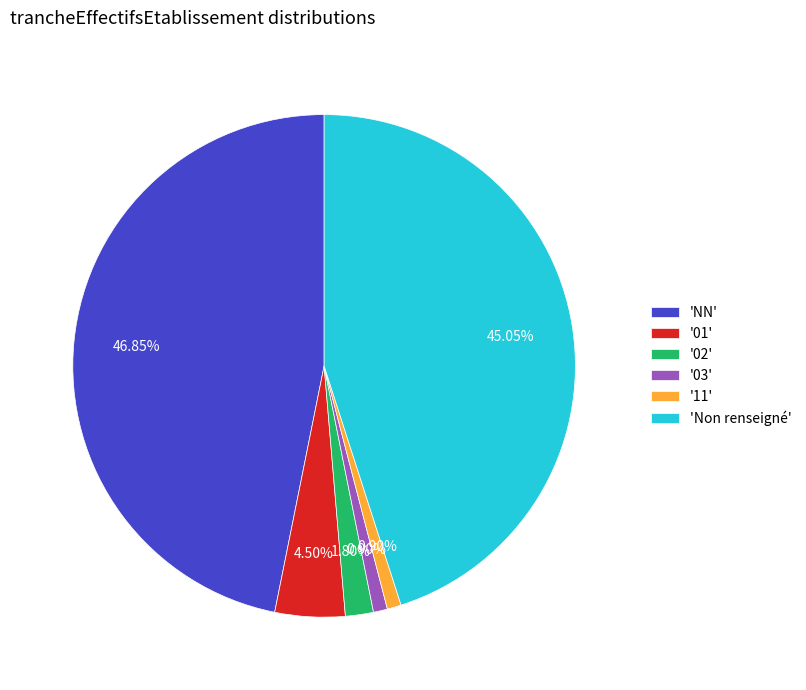

Combined, do '03' and '02' account for over 50%?

No